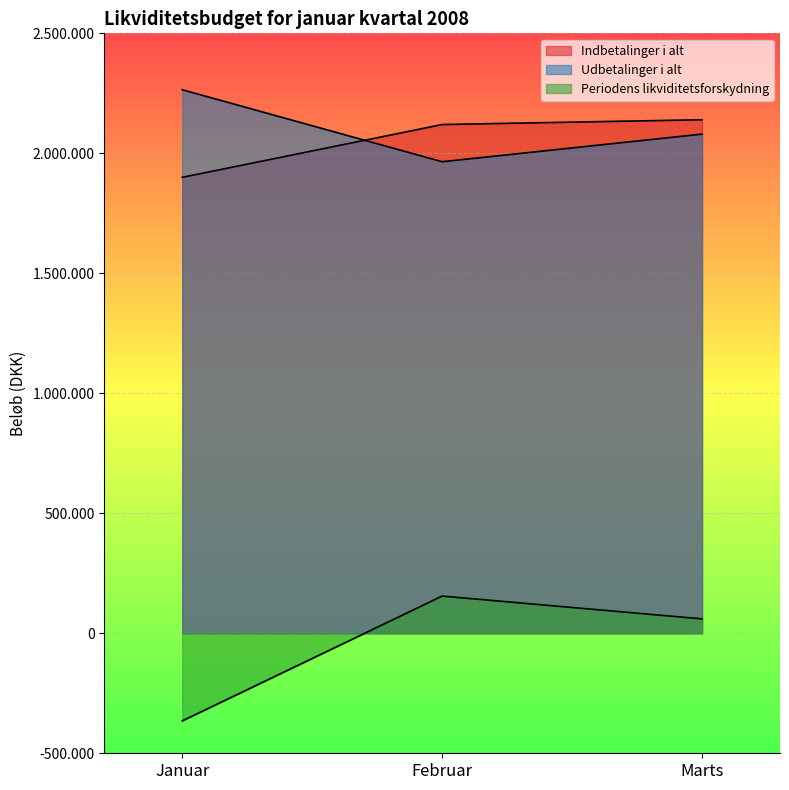

True or false: Periodens likviditetsforskydning has a value of -99646 at Januar.

False